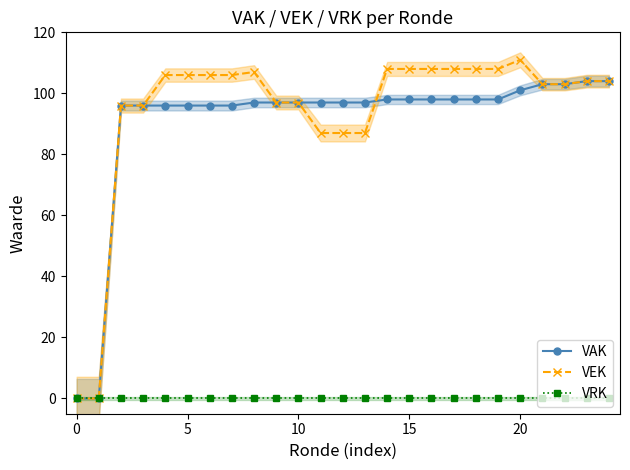

The value of VEK at 13 is 51. True or false?

False